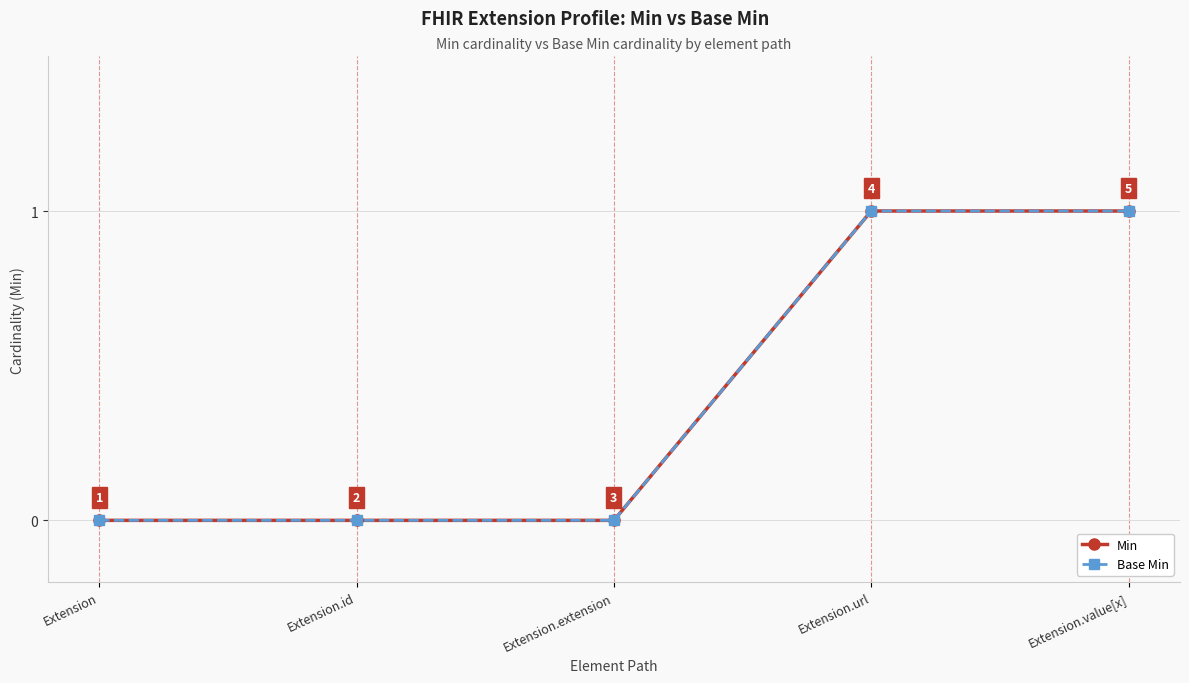

Which label corresponds to the largest value in the chart?

Extension.url